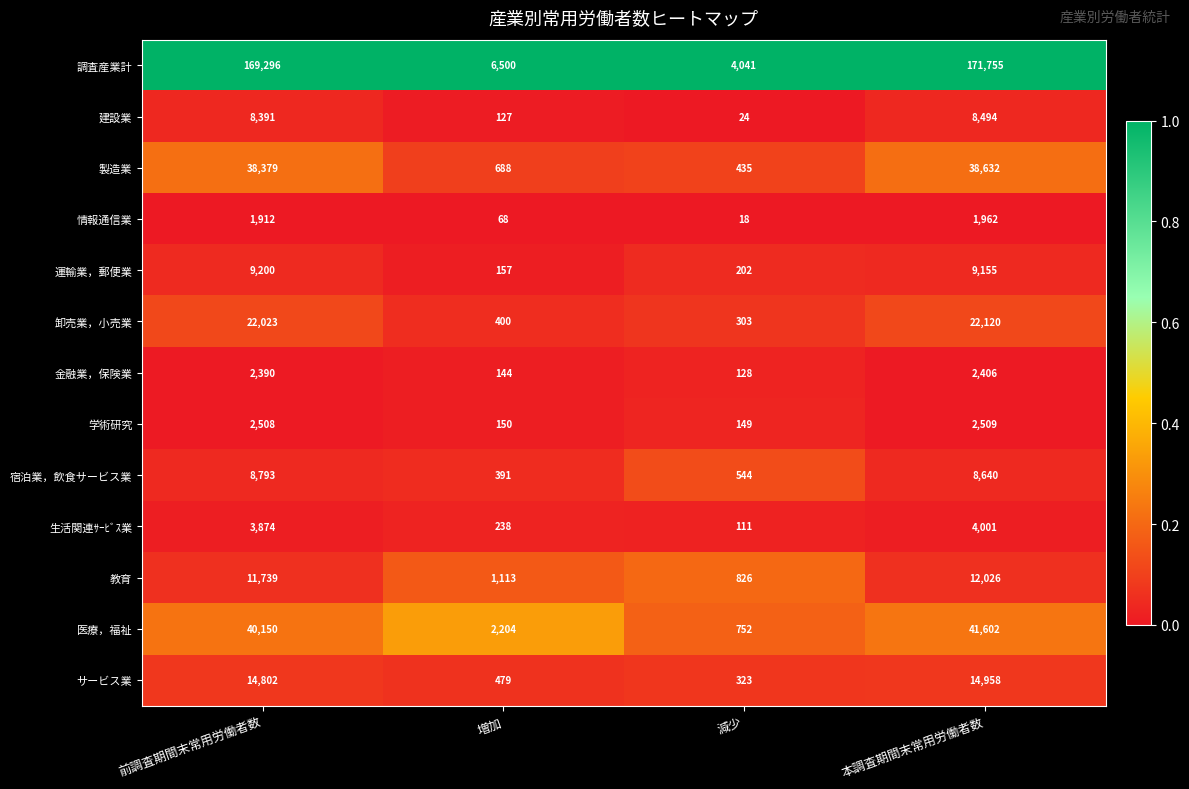

True or false: 学術研究 has a value of 149 at 減少.

True